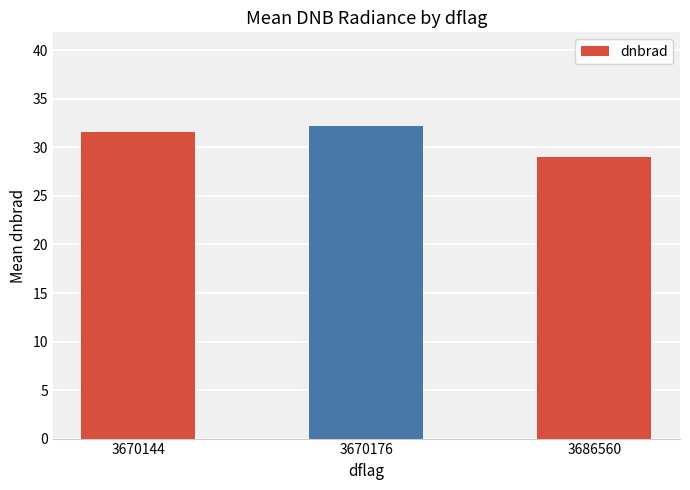

What is the value of the 2nd bar from the left?

32.2